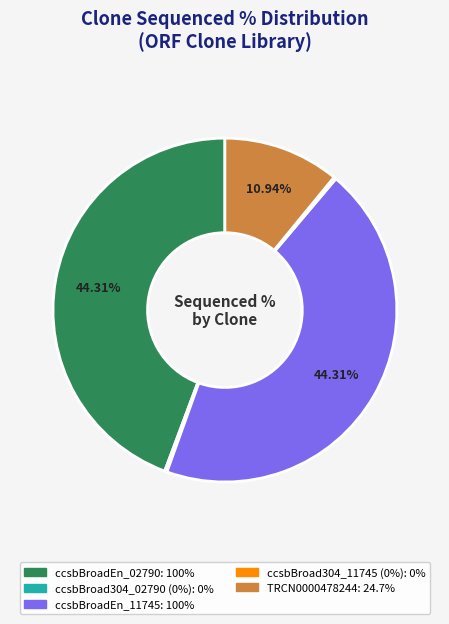

Does any single category account for the majority?

No